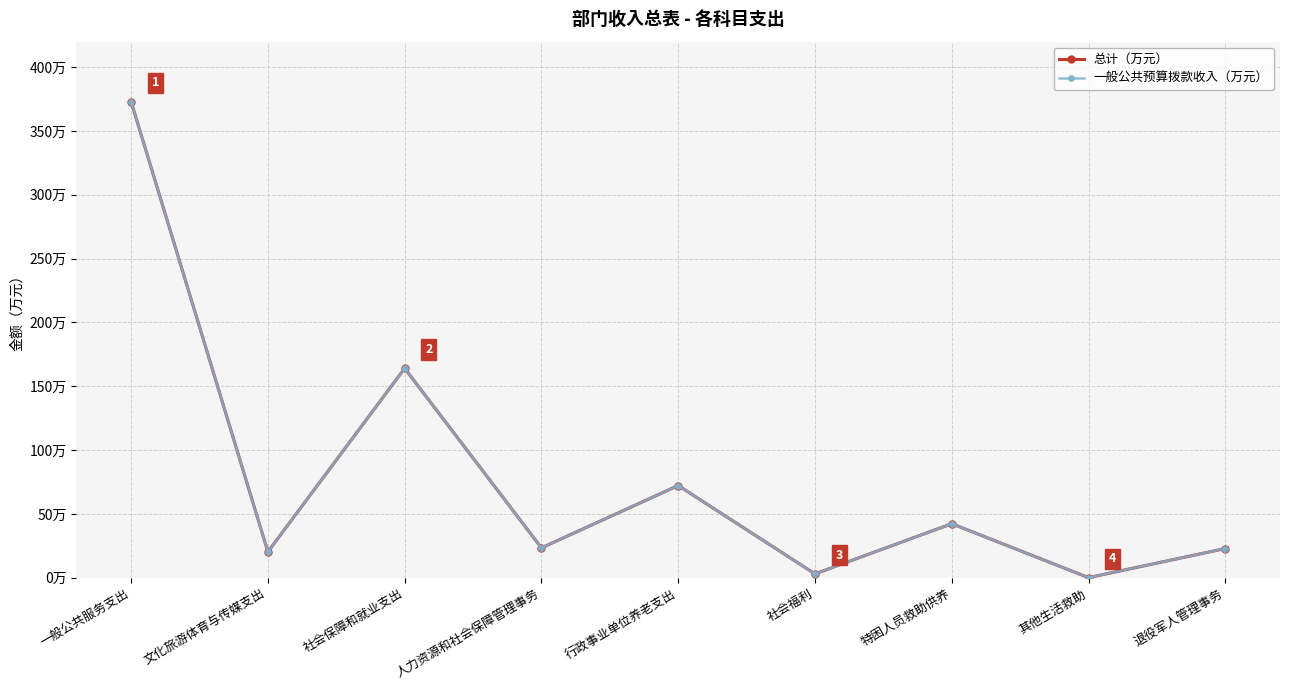

True or false: 一般公共预算拨款收入（万元） and 总计（万元） cross at least once.

False